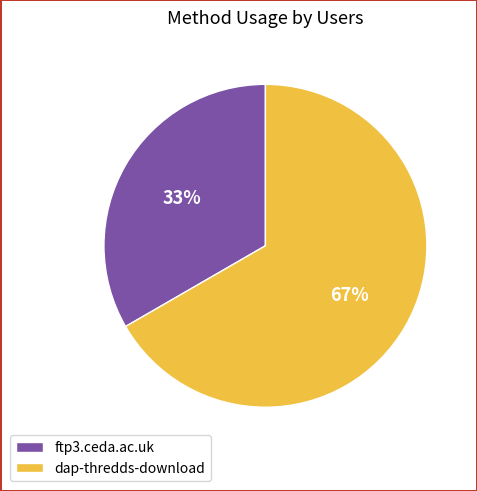

To the nearest percent, what portion does dap-thredds-download represent?

67%